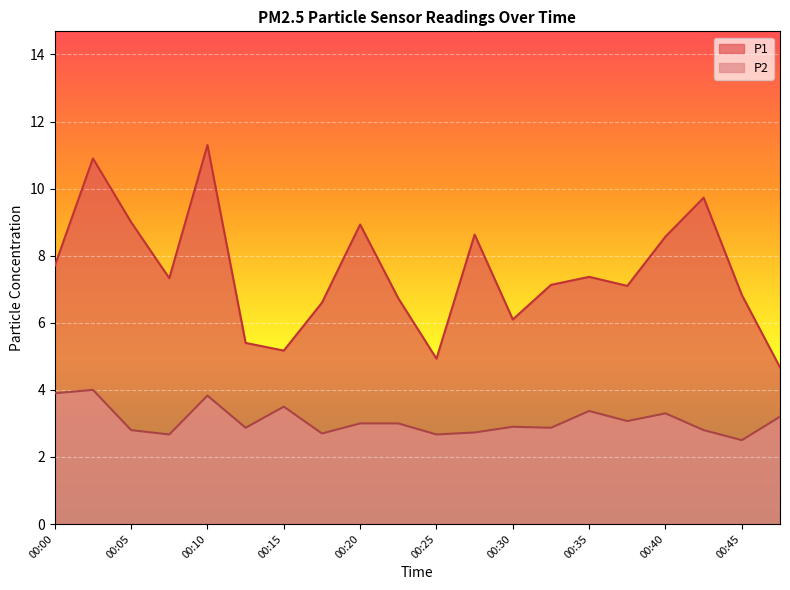

The value of P1 at 00:15 is 7.0. True or false?

False